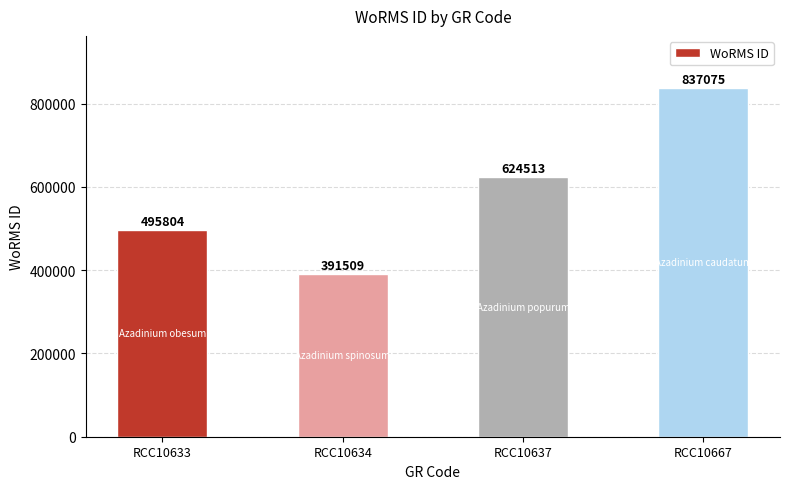

How many bars are there in total?

4